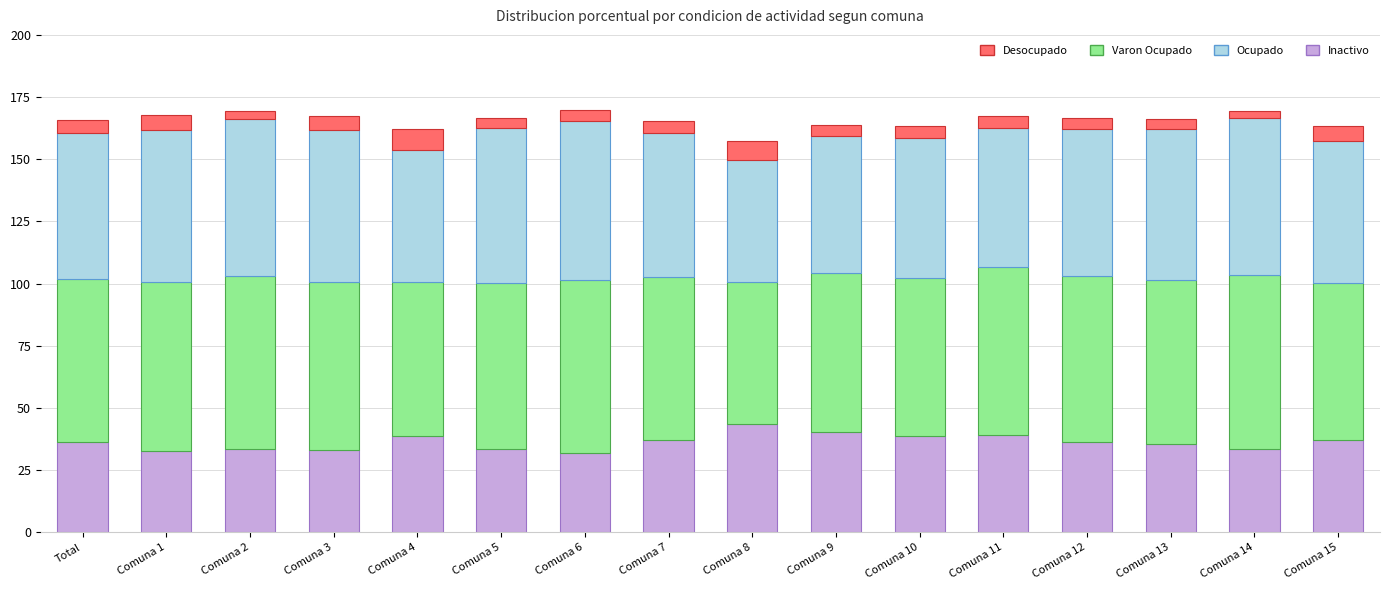

What is the total value across all series at Comuna 4?

162.0